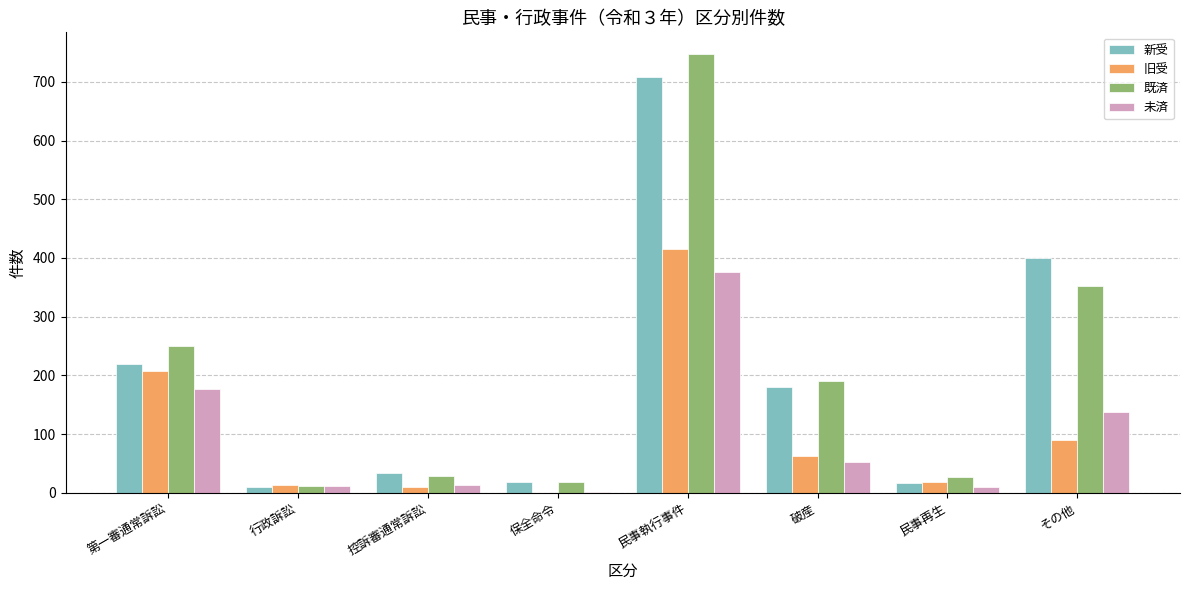

What is the total value across all series at 民事執行事件?

2246